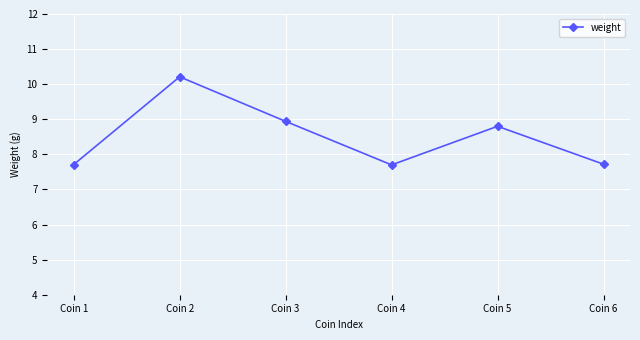

The chart shows a value of 13.1 at Coin 1. True or false?

False